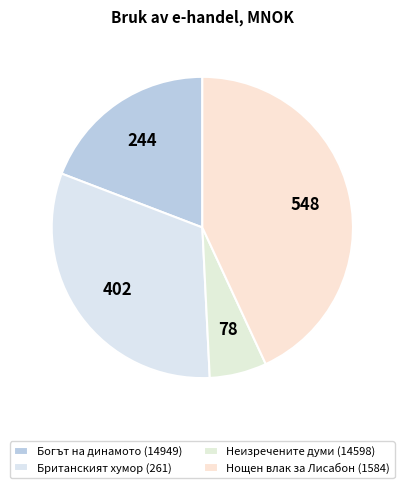

How many slices are in this pie chart?

4